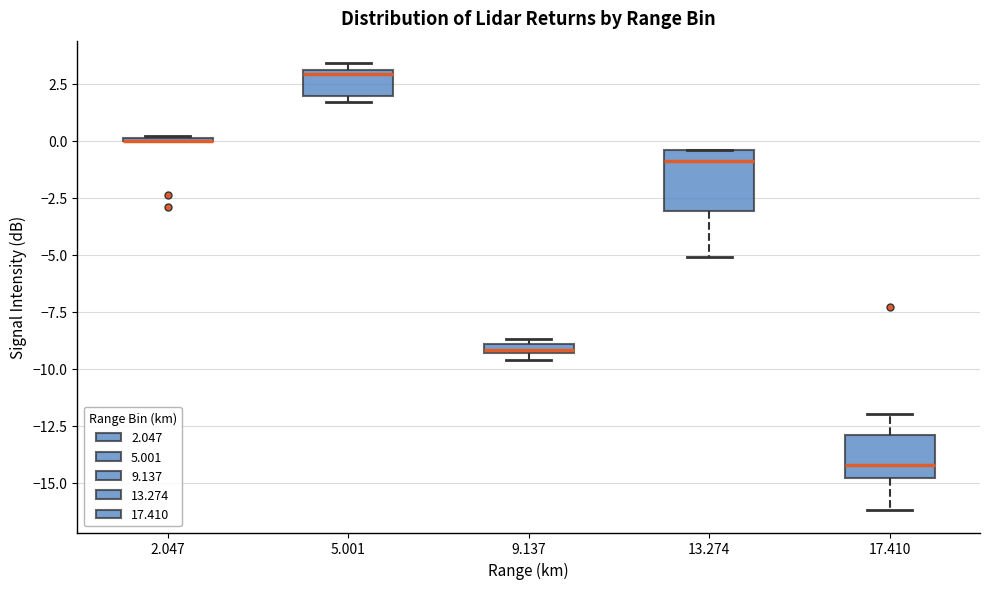

Comparing the boxes themselves (not the whiskers), which one is the tallest?

13.274